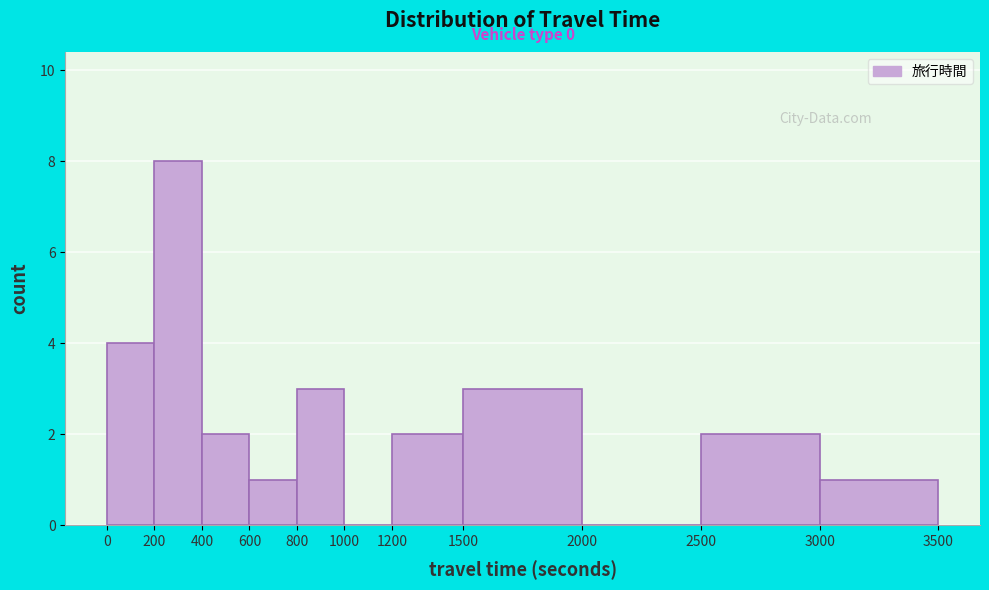

Which range on the x-axis has the tallest bar?

200 to 400